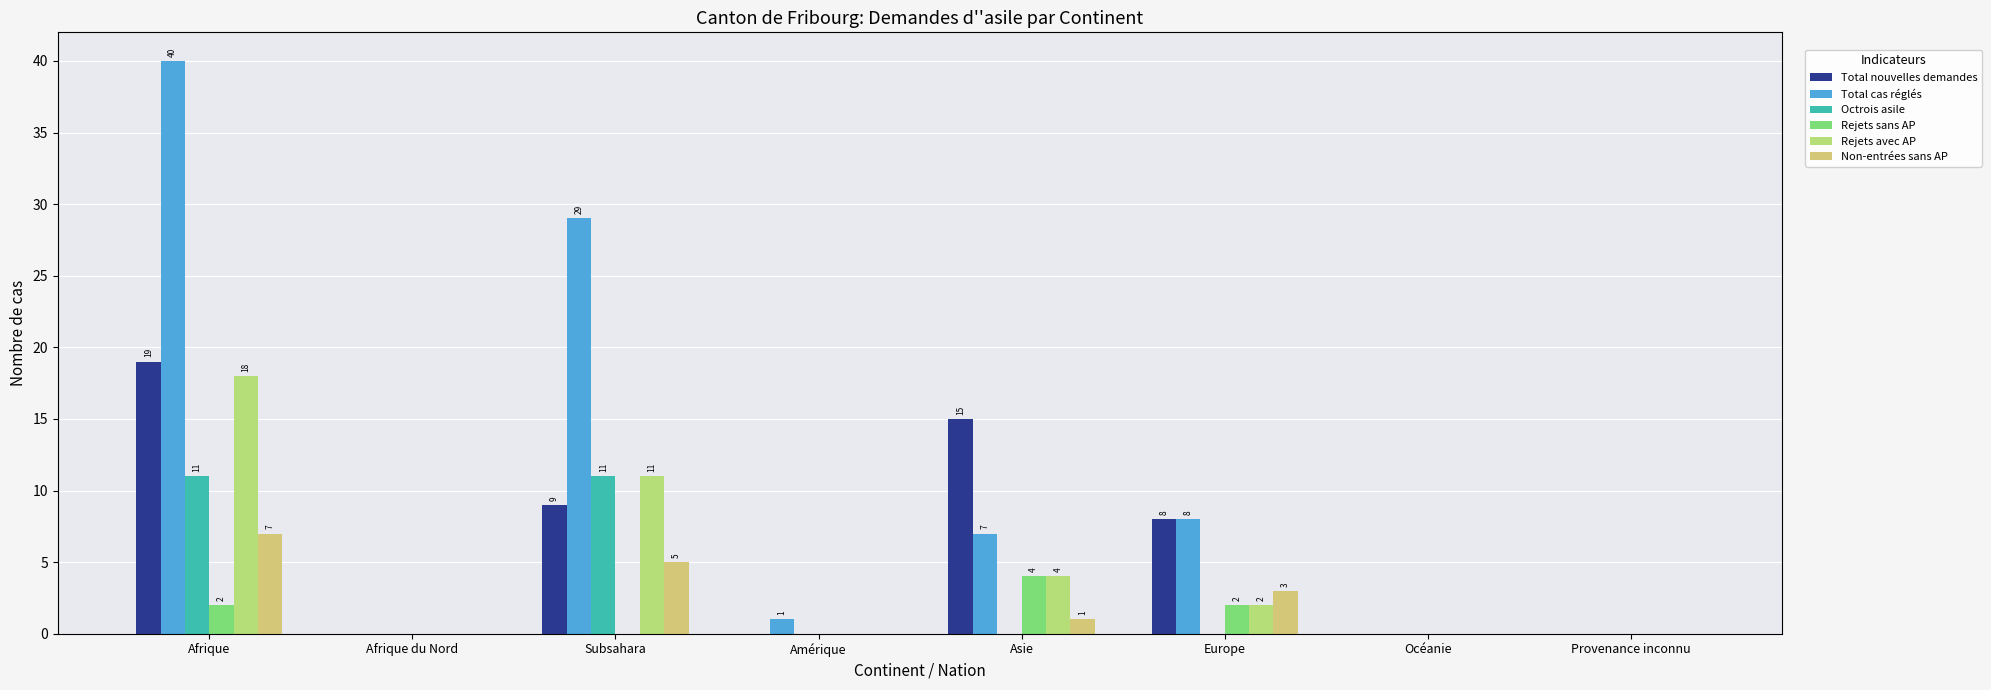

Reading left to right, extract all data points from this chart.

Total nouvelles demandes: Afrique=19	Afrique du Nord=0	Subsahara=9	Amérique=0	Asie=15	Europe=8	Océanie=0	Provenance inconnu=0
Total cas réglés: Afrique=40	Afrique du Nord=0	Subsahara=29	Amérique=1	Asie=7	Europe=8	Océanie=0	Provenance inconnu=0
Octrois asile: Afrique=11	Afrique du Nord=0	Subsahara=11	Amérique=0	Asie=0	Europe=0	Océanie=0	Provenance inconnu=0
Rejets sans AP: Afrique=2	Afrique du Nord=0	Subsahara=0	Amérique=0	Asie=4	Europe=2	Océanie=0	Provenance inconnu=0
Rejets avec AP: Afrique=18	Afrique du Nord=0	Subsahara=11	Amérique=0	Asie=4	Europe=2	Océanie=0	Provenance inconnu=0
Non-entrées sans AP: Afrique=7	Afrique du Nord=0	Subsahara=5	Amérique=0	Asie=1	Europe=3	Océanie=0	Provenance inconnu=0